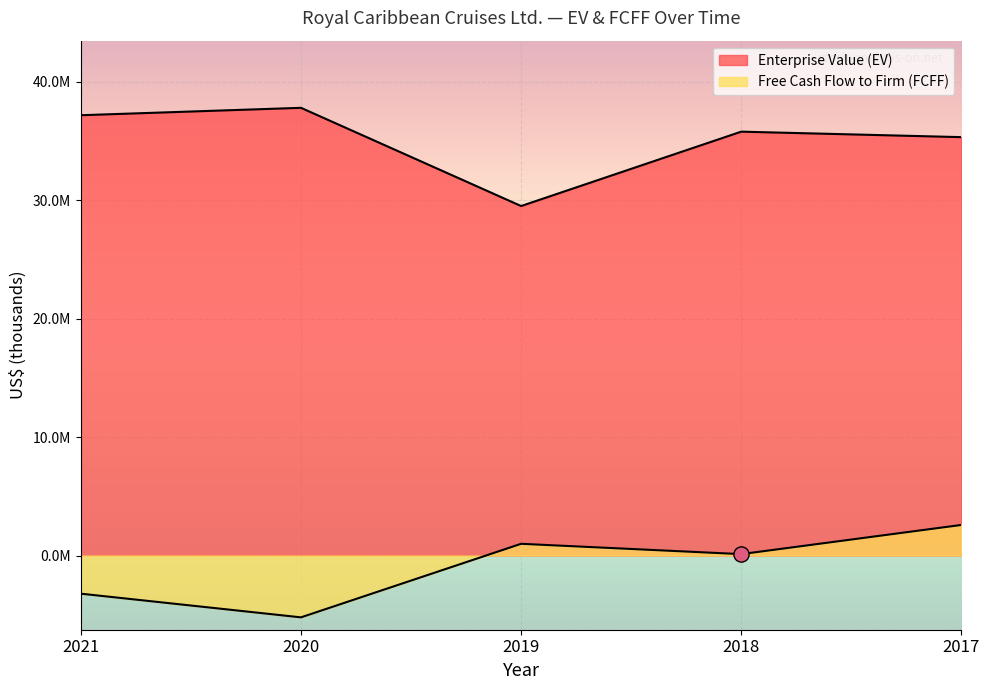

Which series contains the highest Y value?

Enterprise Value (EV)